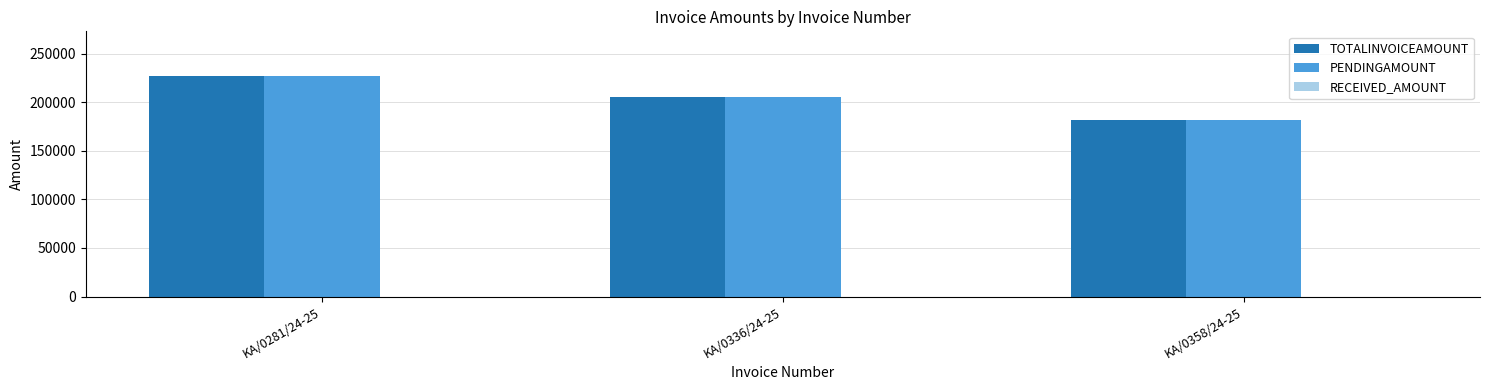

What is the sum of the PENDINGAMOUNT values at KA/0336/24-25 and KA/0358/24-25?

386871